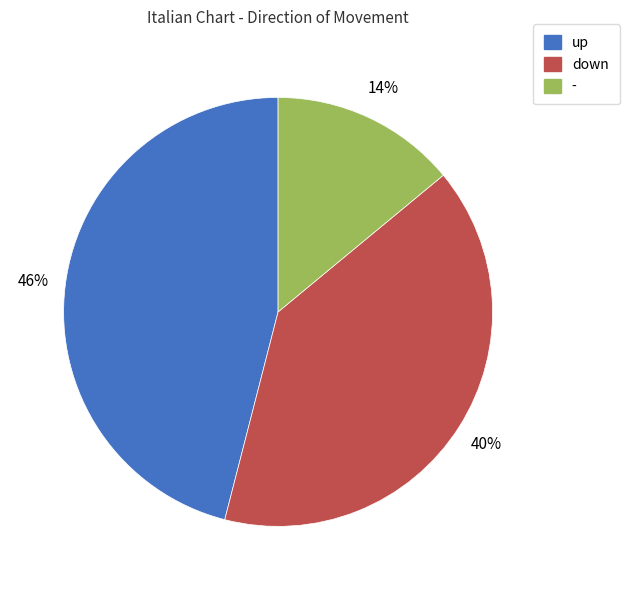

True or false: - accounts for 21% of the total.

False